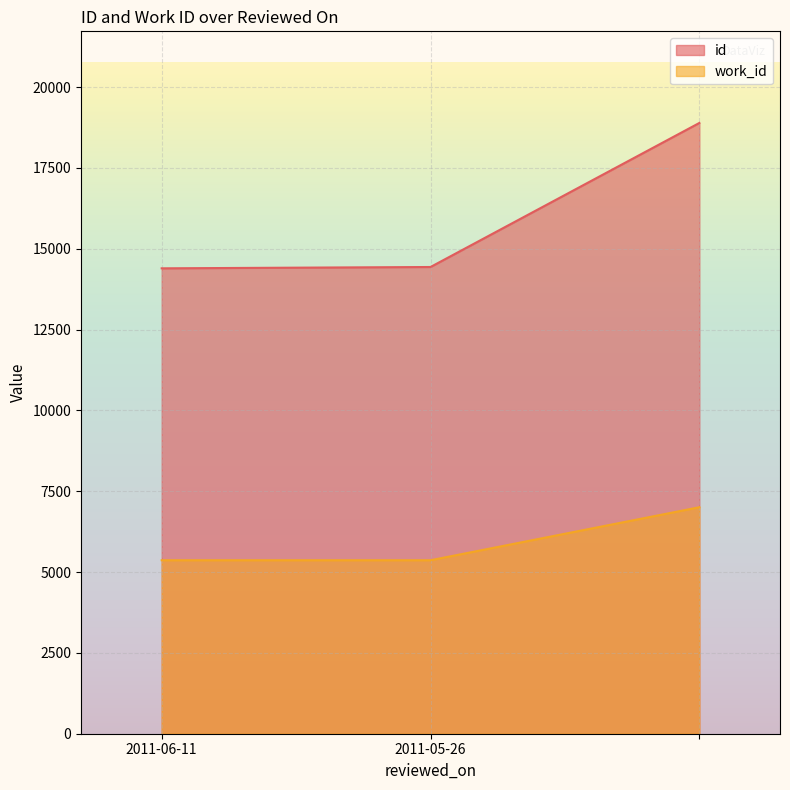

What is the value of the id point at the 3rd from the left?

18893